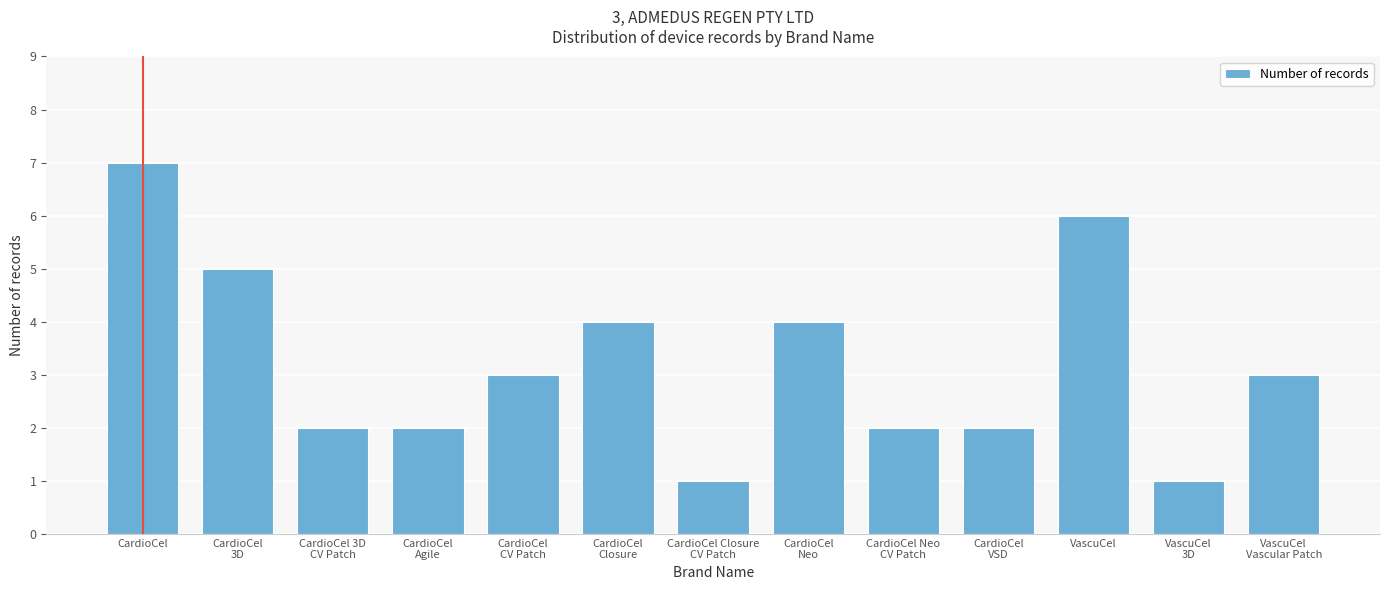

Reading left to right, what are all the values shown in this chart?

7	5	2	2	3	4	1	4	2	2	6	1	3